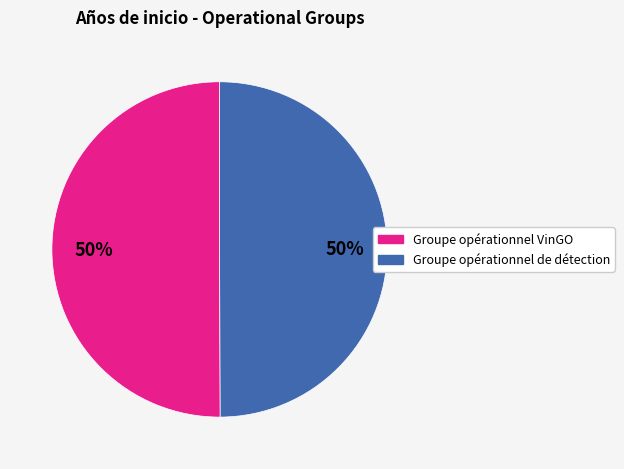

Is it true that Groupe opérationnel VinGO is 55% of the pie?

False